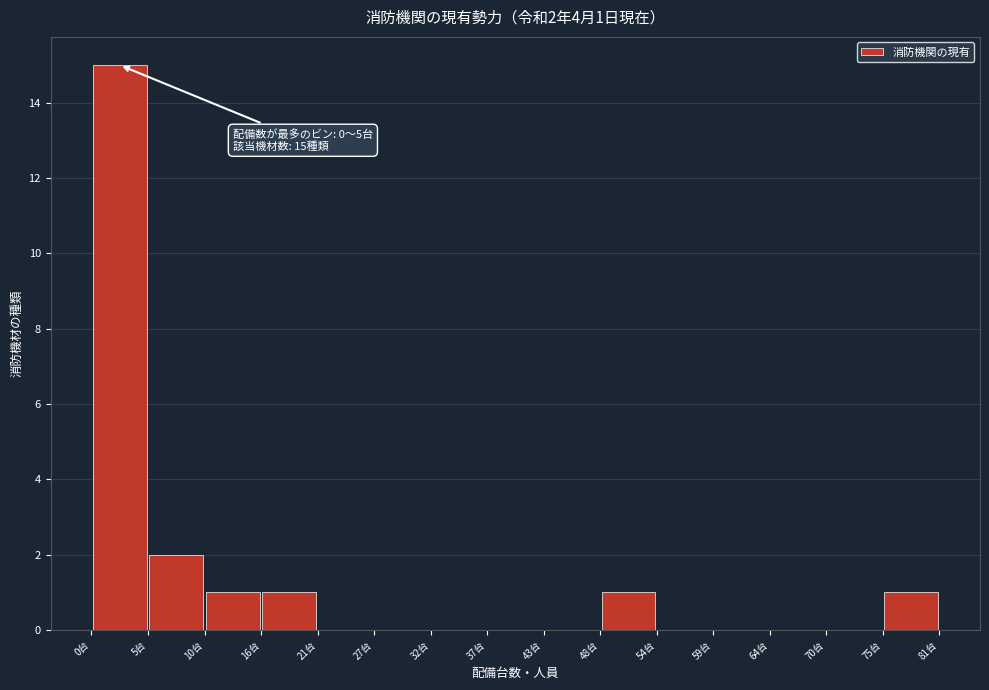

Which range on the x-axis has the tallest bar?

0.0 to 5.4